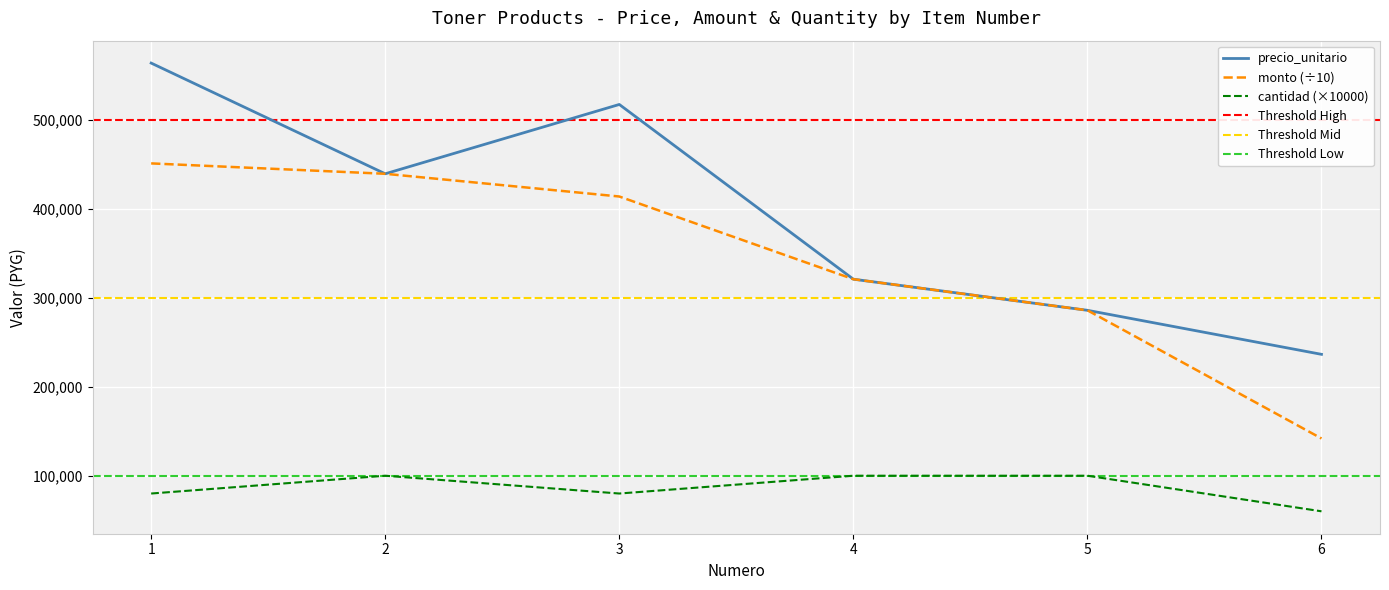

List the series in order of their overall mean, highest first.

precio_unitario, monto, cantidad